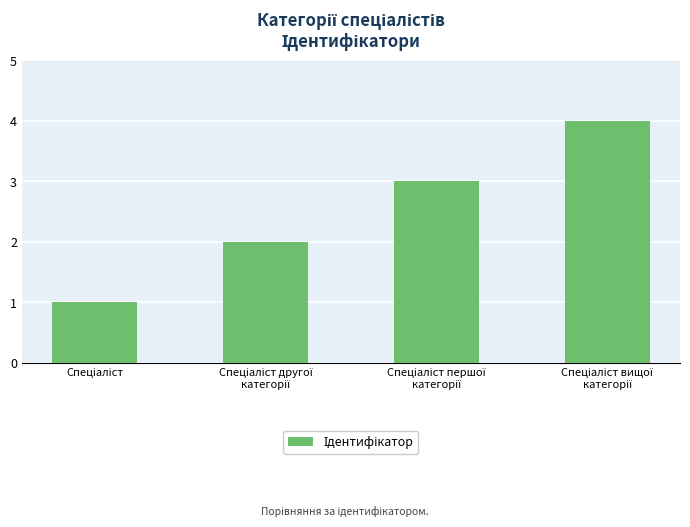

What is the sum of all values?

10